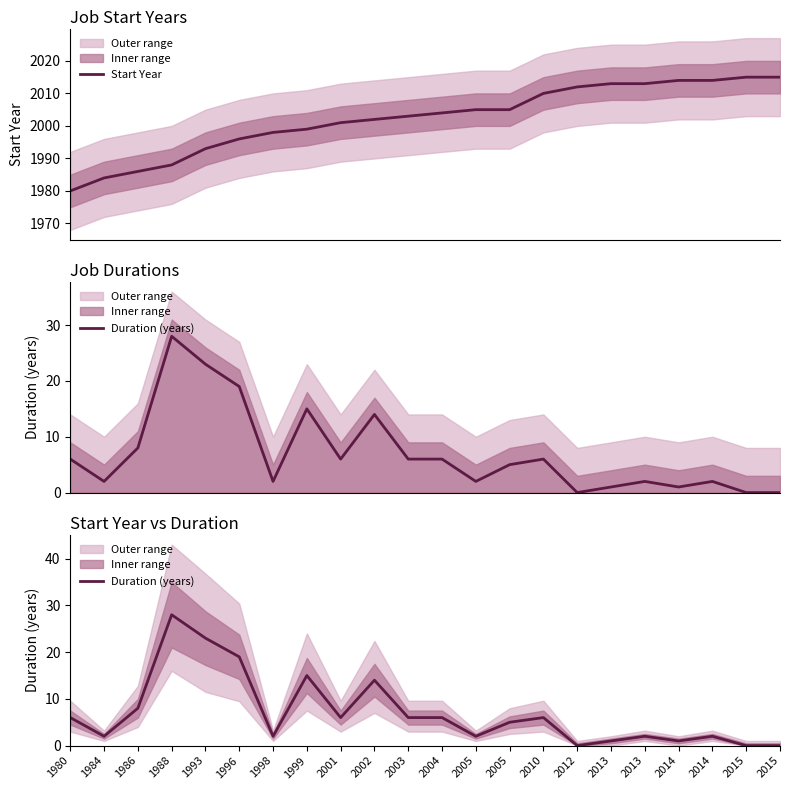

Is it true that Duration (years) equals 2 at 2013?

True